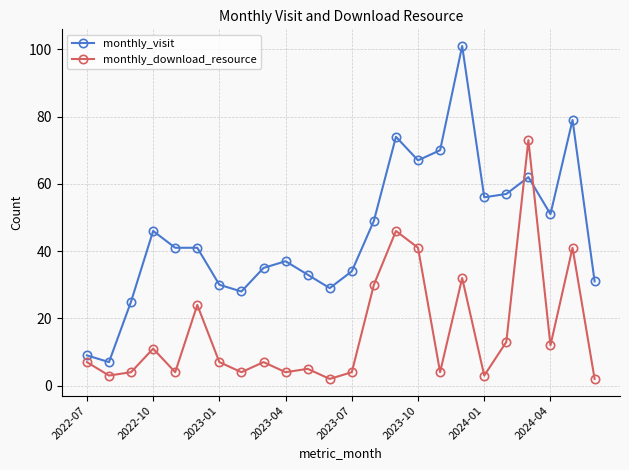

What is the sum of all monthly_download_resource values?

383